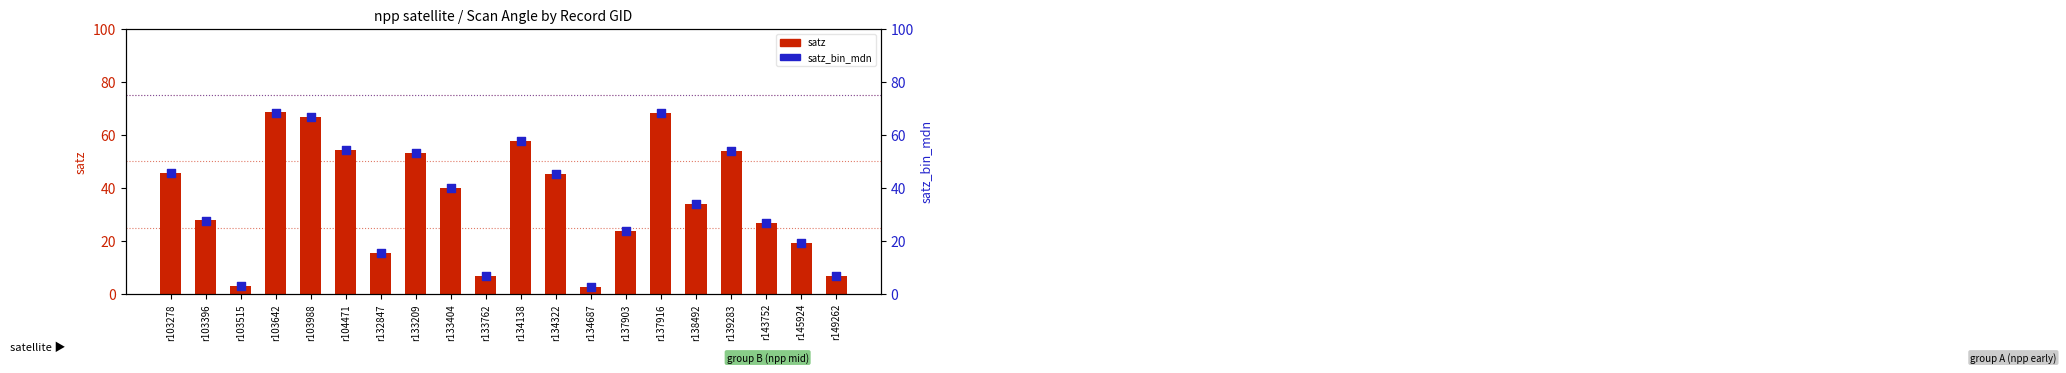

What are all the series names shown in the legend?

satz, satz_bin_mdn